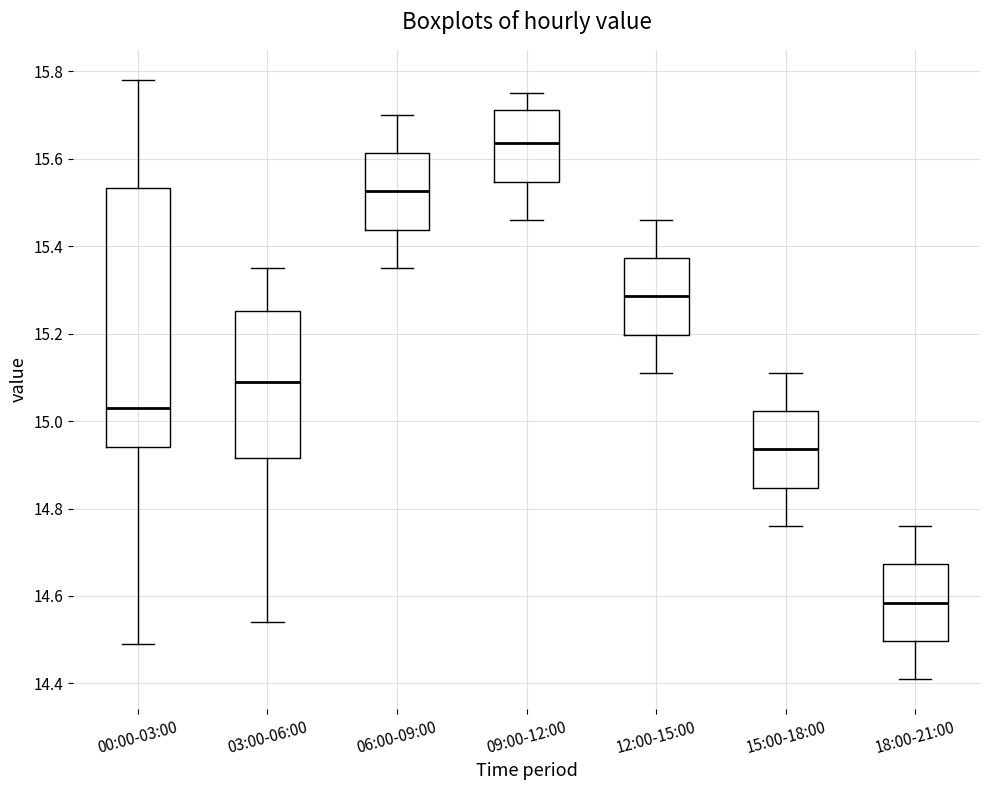

Where does the lower whisker of the box for 03:00-06:00 end on the y-axis? The values are not printed on the chart, so give them approximately, as read against the axis.

14.54